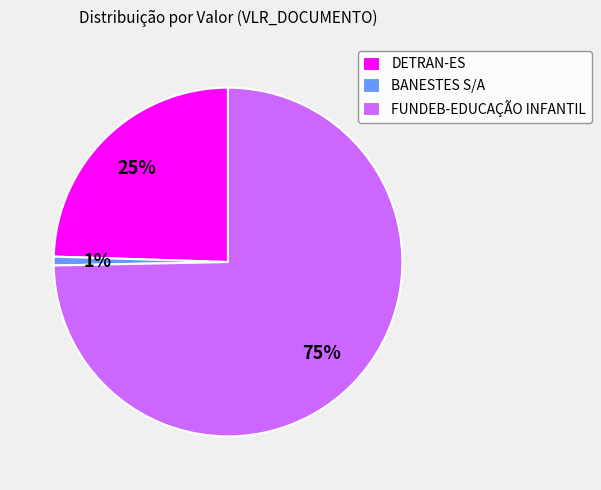

Does FUNDEB-EDUCAÇÃO INFANTIL represent more than half of the total?

Yes